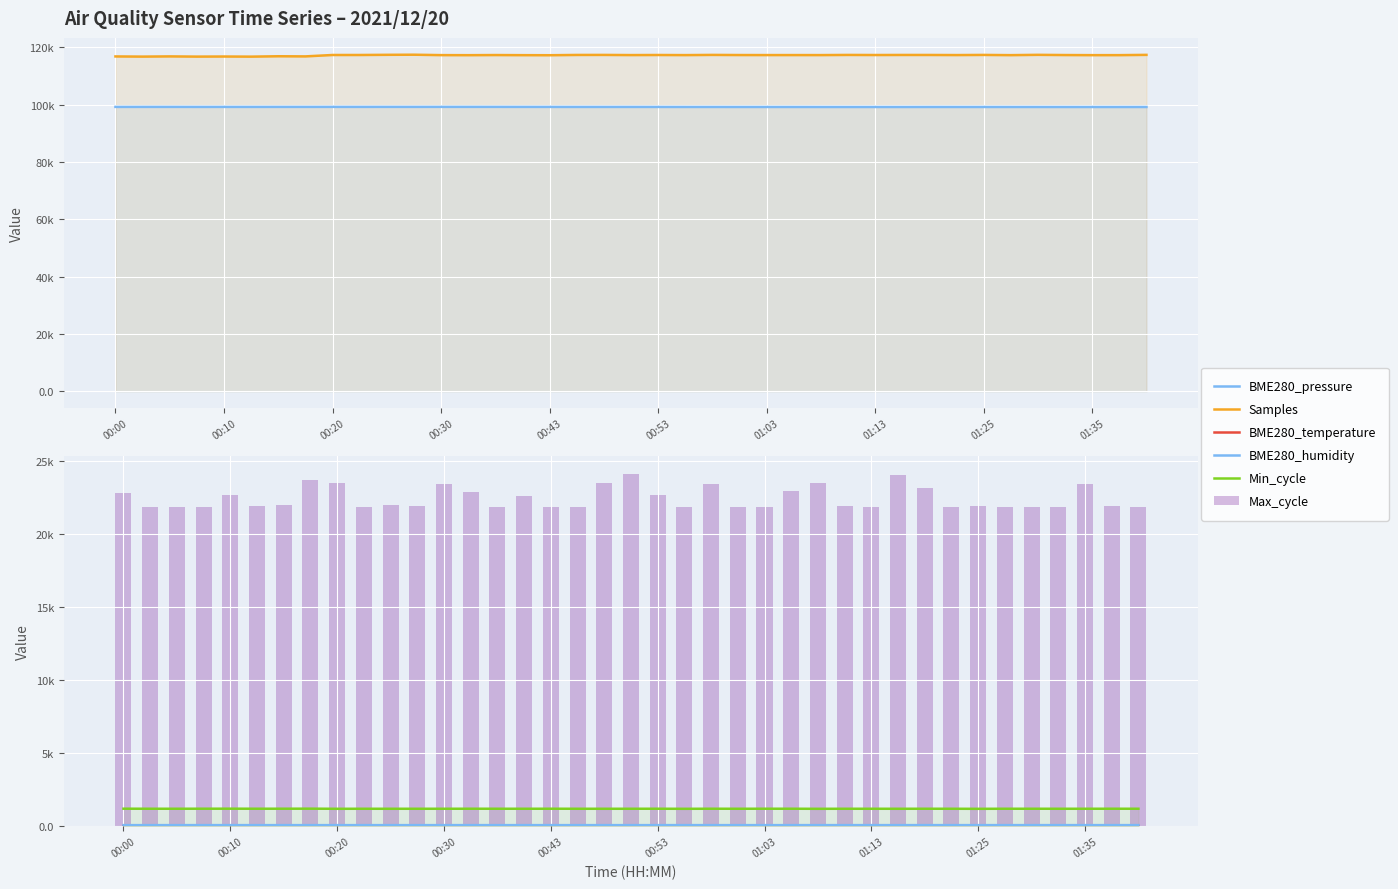

Does the chart contain any negative values?

No